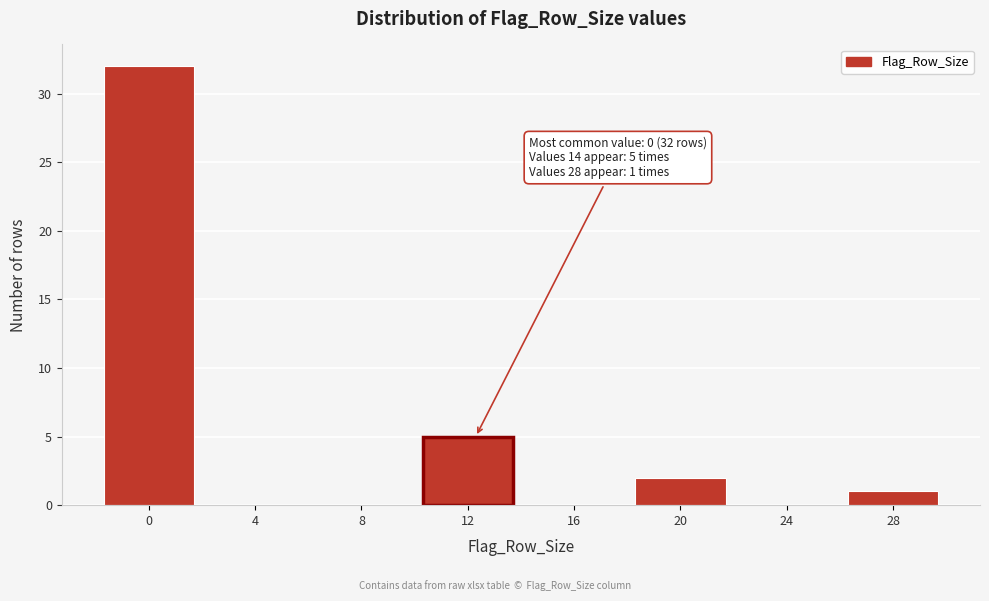

Reading left to right, transcribe all the data shown in this chart.

0=32	4=0	8=0	12=5	16=0	20=2	24=0	28=1